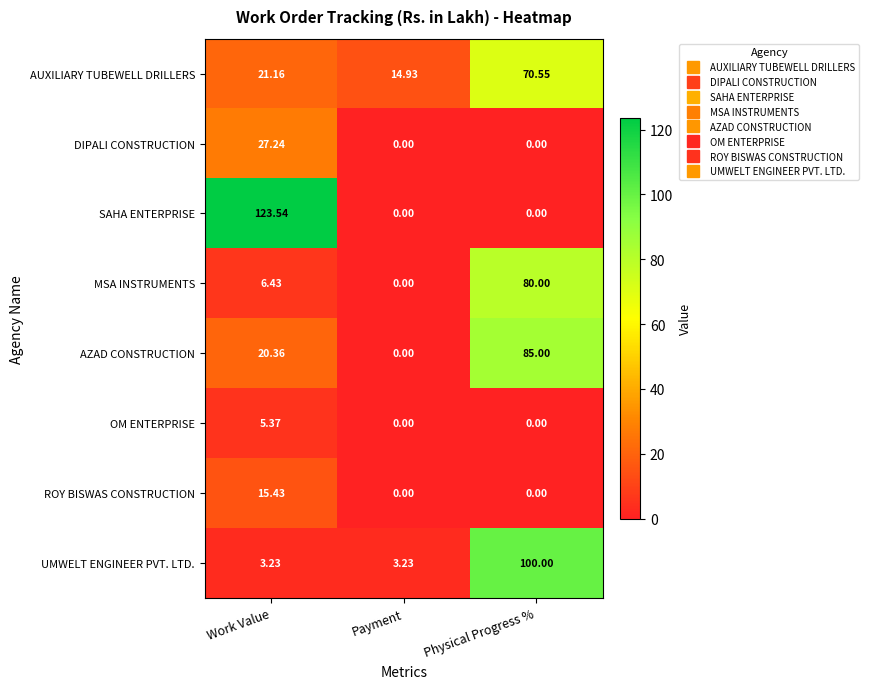

Rank the series by their maximum value, from highest to lowest.

SAHA ENTERPRISE, UMWELT ENGINEER PVT. LTD., AZAD CONSTRUCTION, MSA INSTRUMENTS, AUXILIARY TUBEWELL DRILLERS, DIPALI CONSTRUCTION, ROY BISWAS CONSTRUCTION, OM ENTERPRISE